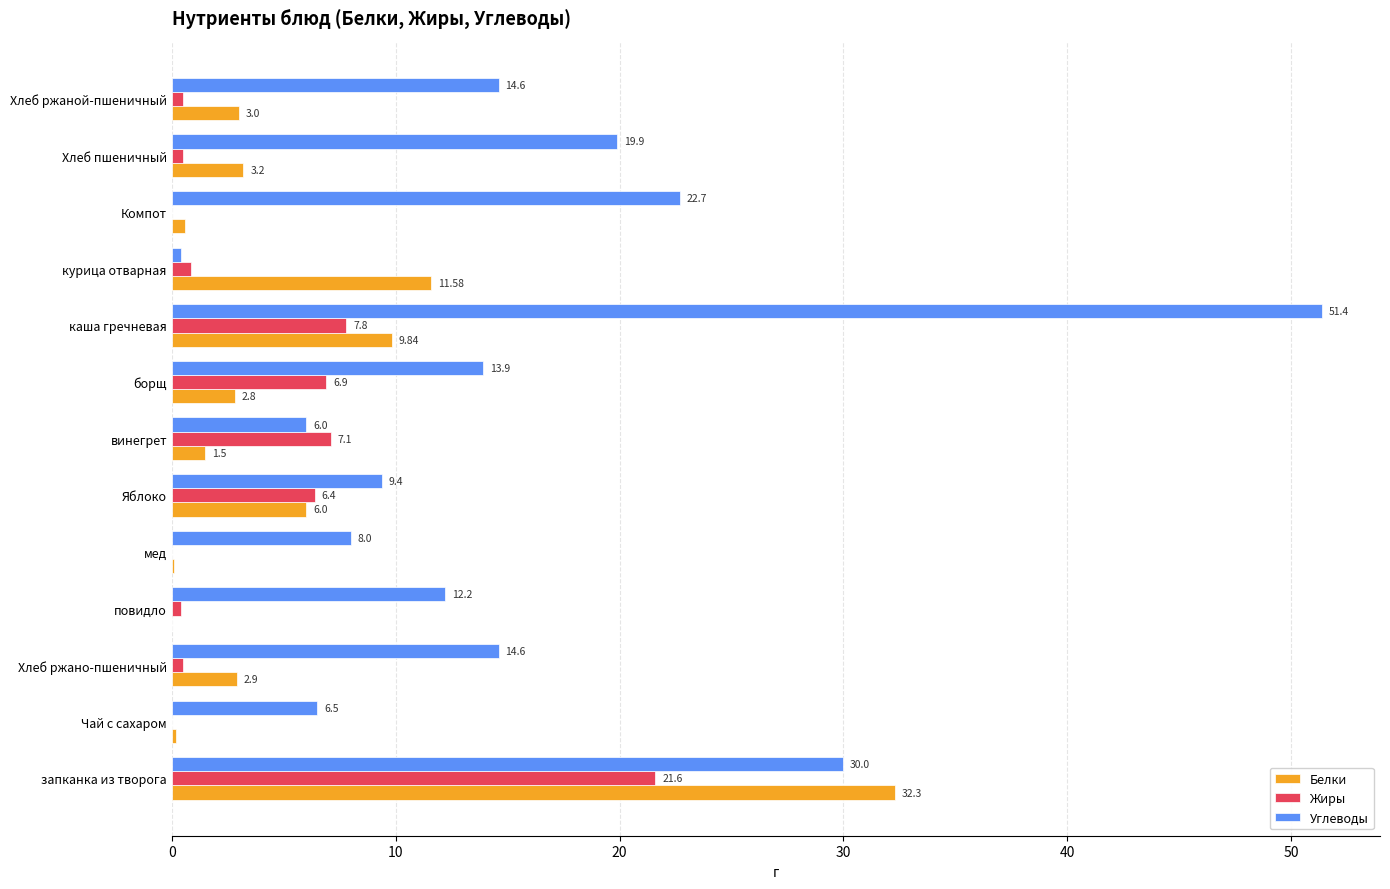

Which series changed the most between запканка из творога and борщ?

Белки